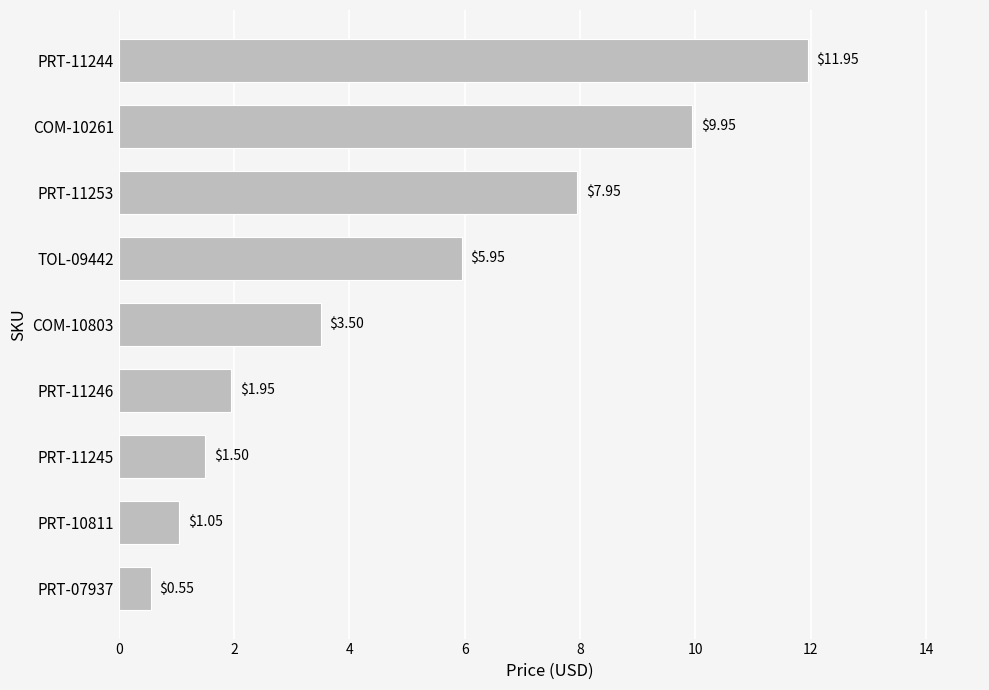

Between TOL-09442 and PRT-11244, which is larger?

PRT-11244